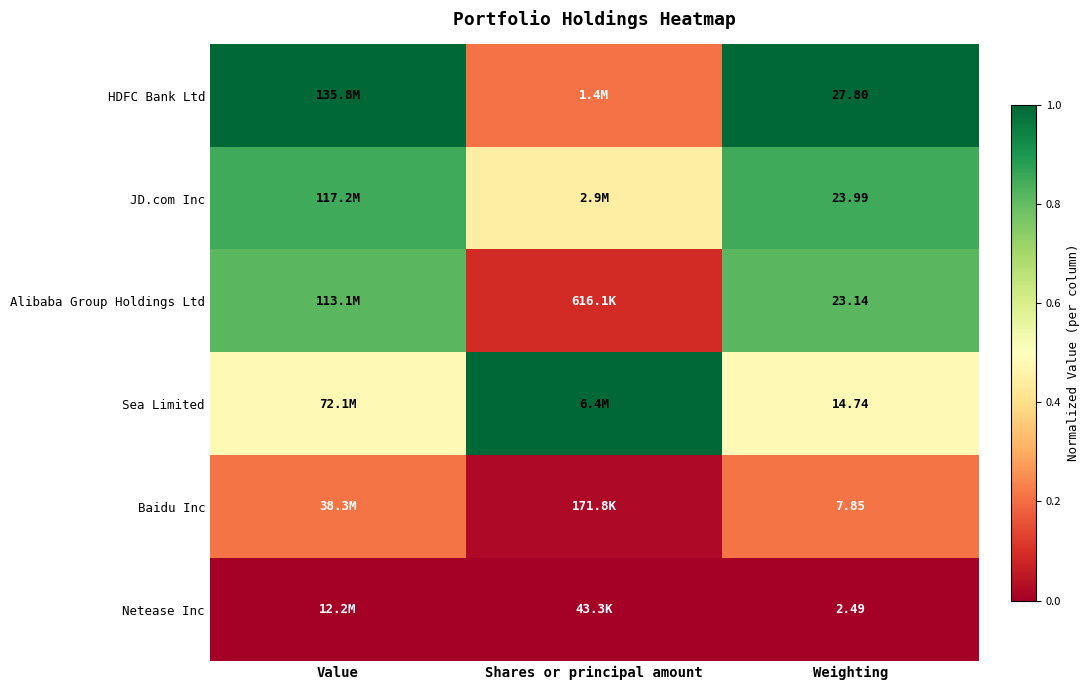

What is the spread (max minus min) of values at Value?

1.0